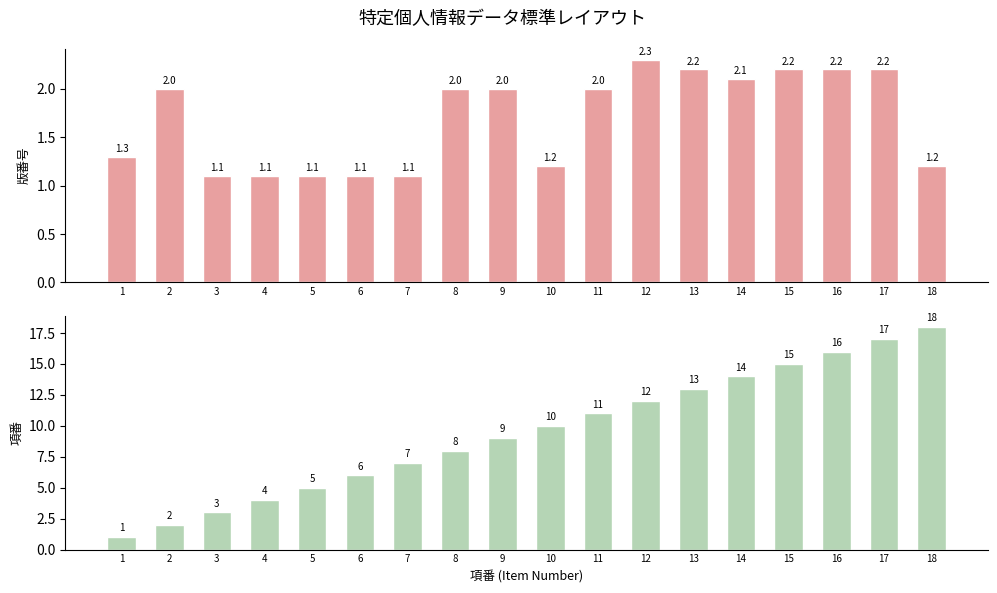

Reading left to right, transcribe all the data shown in this chart.

版番号: 1=1.3	2=2.0	3=1.1	4=1.1	5=1.1	6=1.1	7=1.1	8=2.0	9=2.0	10=1.2	11=2.0	12=2.3	13=2.2	14=2.1	15=2.2	16=2.2	17=2.2	18=1.2
項番: 1=1.0	2=2.0	3=3.0	4=4.0	5=5.0	6=6.0	7=7.0	8=8.0	9=9.0	10=10.0	11=11.0	12=12.0	13=13.0	14=14.0	15=15.0	16=16.0	17=17.0	18=18.0